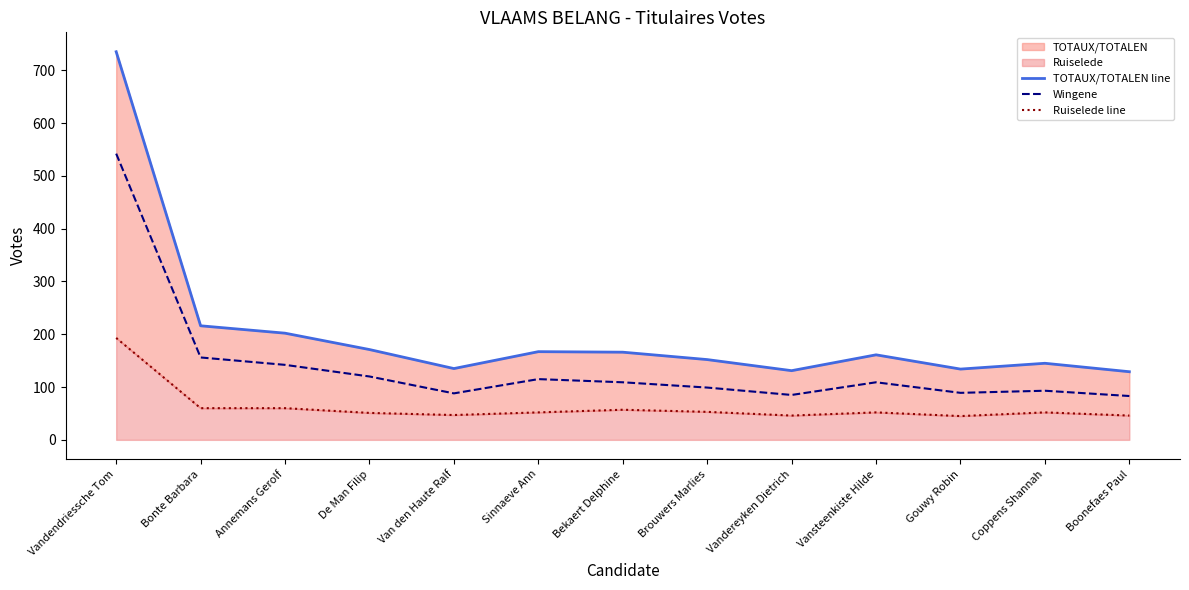

What is the label of the 2nd point from the right?

Coppens Shannah